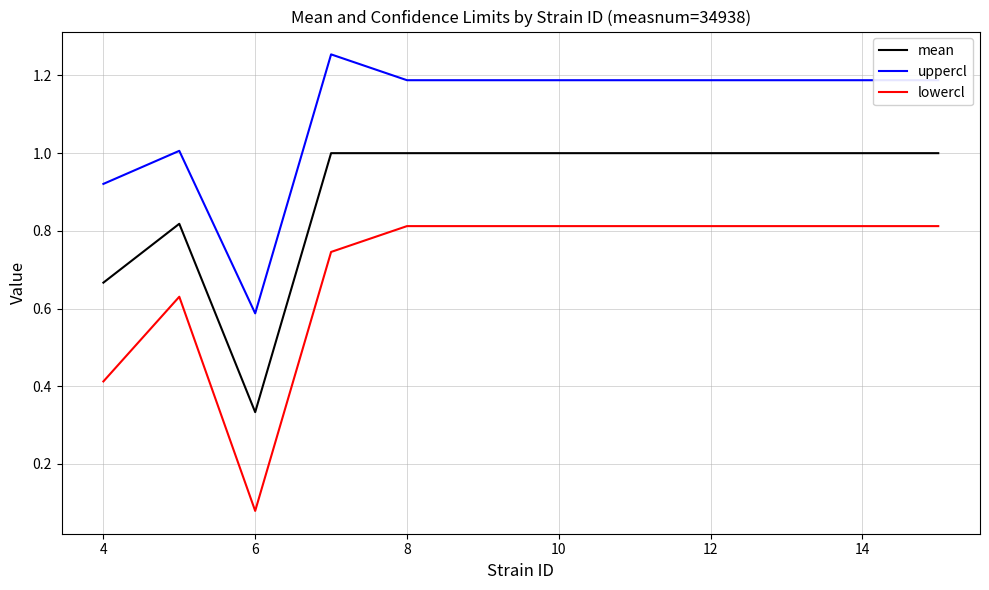

Which series has the largest range (max minus min)?

lowercl